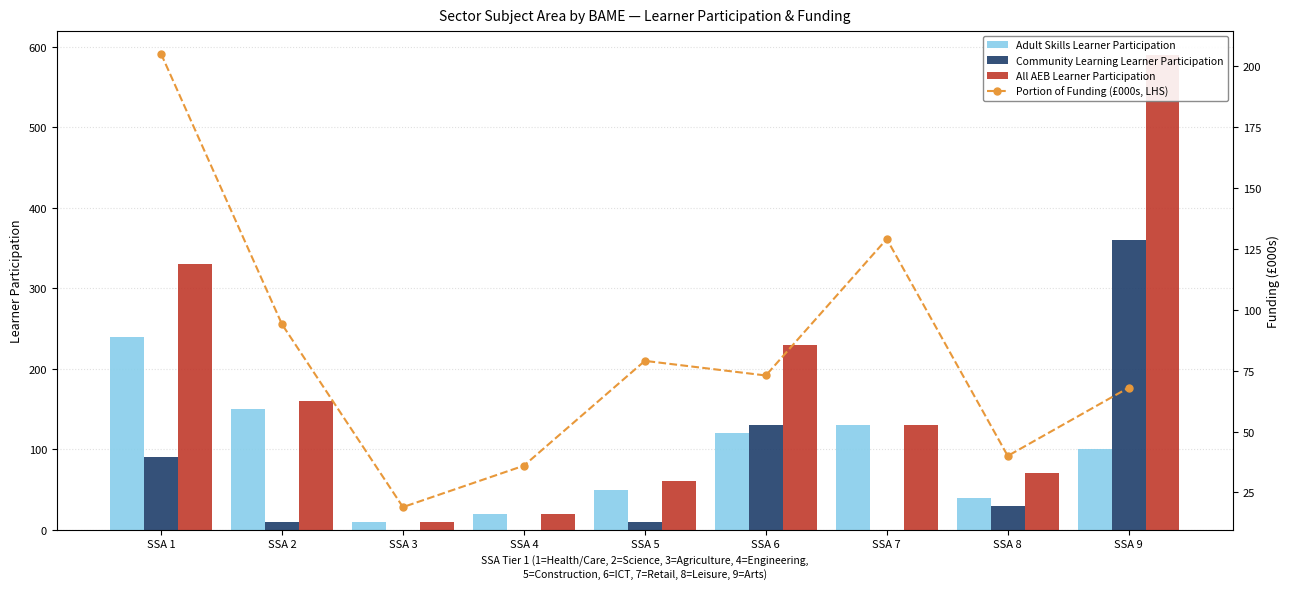

What is the difference between the second highest and second lowest values in the Community Learning Learner Participation series?

130